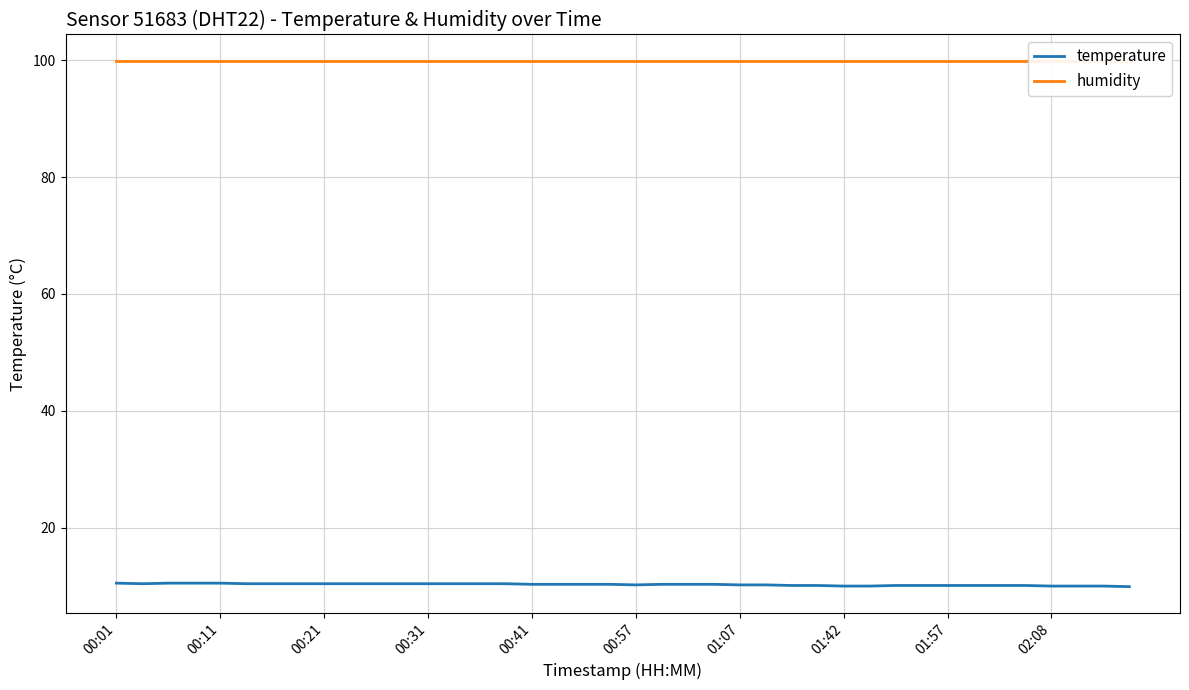

Which category has the highest value in the humidity series?

00:01